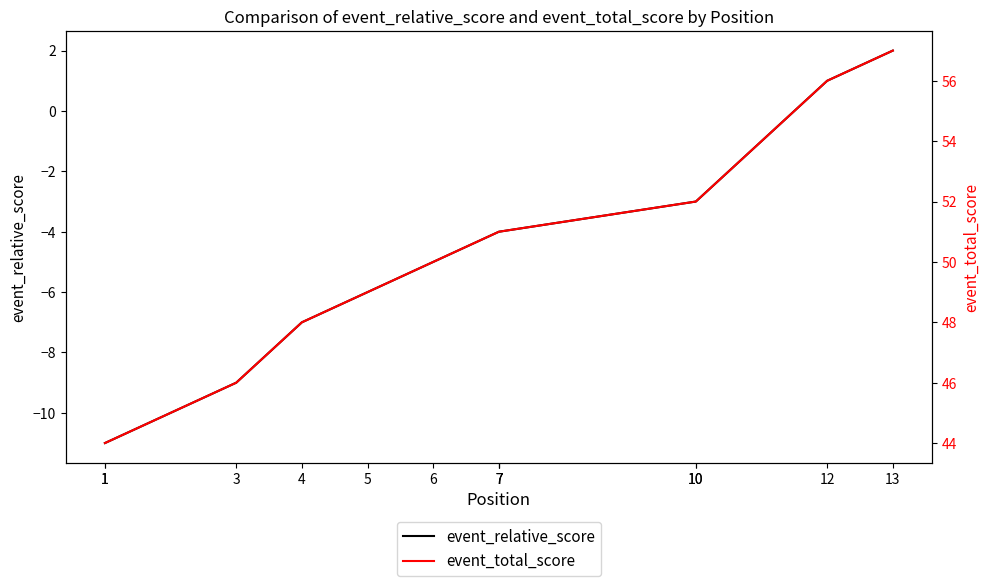

Which category has the lowest value in the event_relative_score series?

1